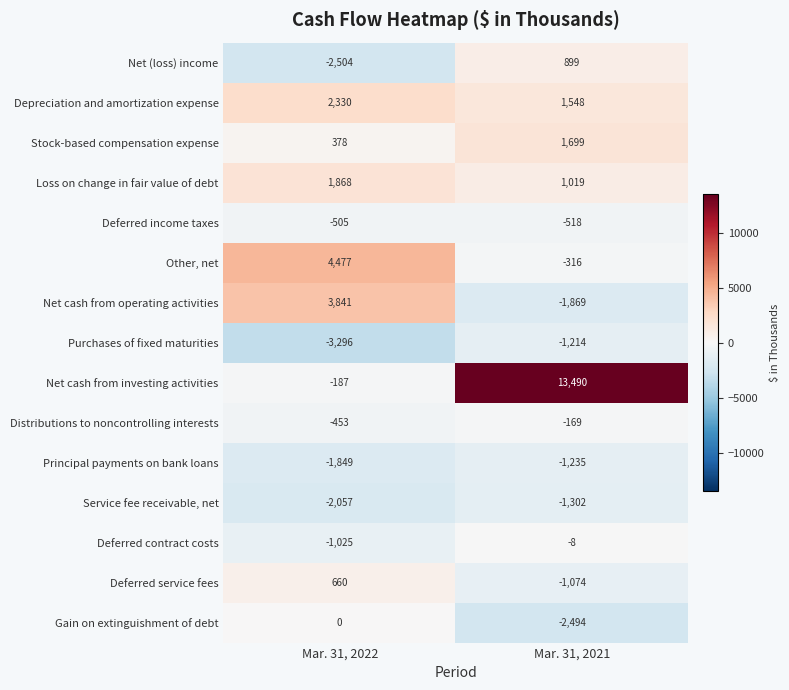

Reading right to left, what are all the values shown in this chart?

Net (loss) income: 899	-2504
Depreciation and amortization expense: 1548	2330
Stock-based compensation expense: 1699	378
Loss on change in fair value of debt: 1019	1868
Deferred income taxes: -518	-505
Other, net: -316	4477
Net cash from operating activities: -1869	3841
Purchases of fixed maturities: -1214	-3296
Net cash from investing activities: 13490	-187
Distributions to noncontrolling interests: -169	-453
Principal payments on bank loans: -1235	-1849
Service fee receivable, net: -1302	-2057
Deferred contract costs: -8	-1025
Deferred service fees: -1074	660
Gain on extinguishment of debt: -2494	0